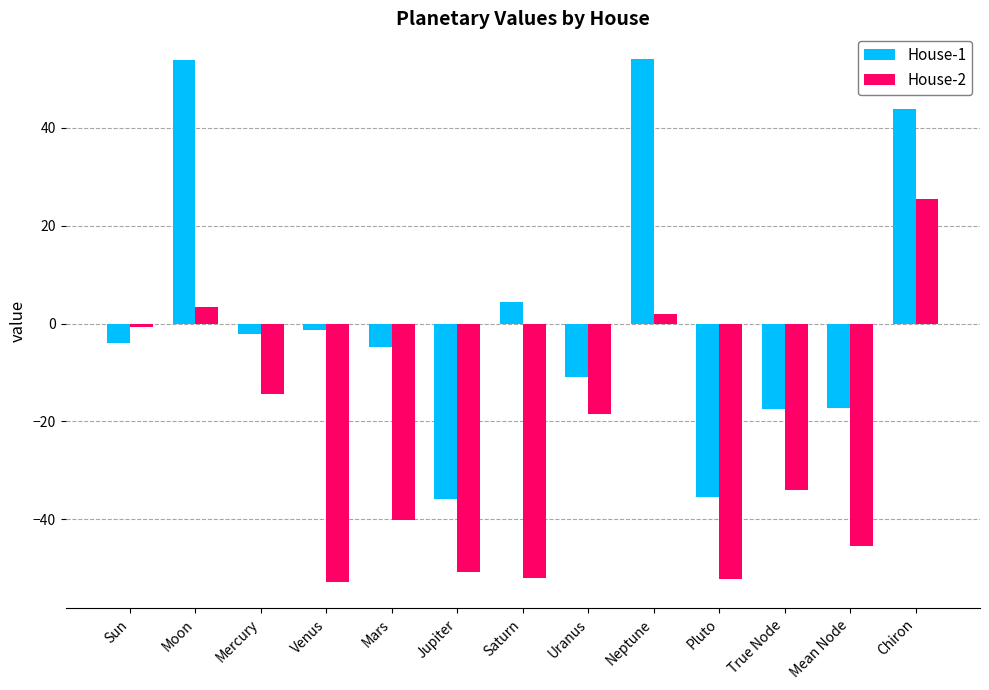

What is the difference between the maximum and second lowest values in the House-1 series?

89.4